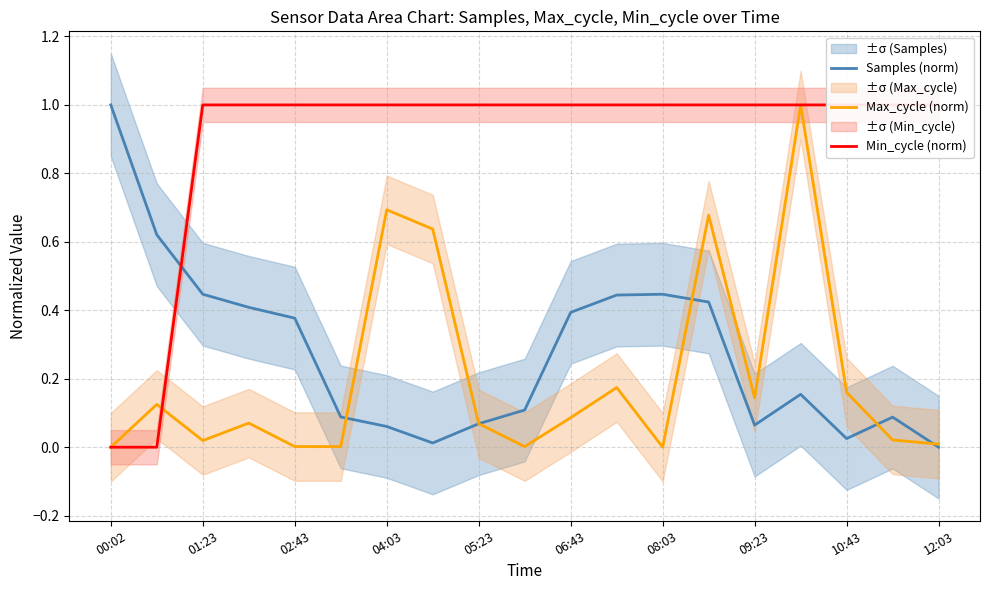

At which label does Samples (norm) reach its peak?

00:02